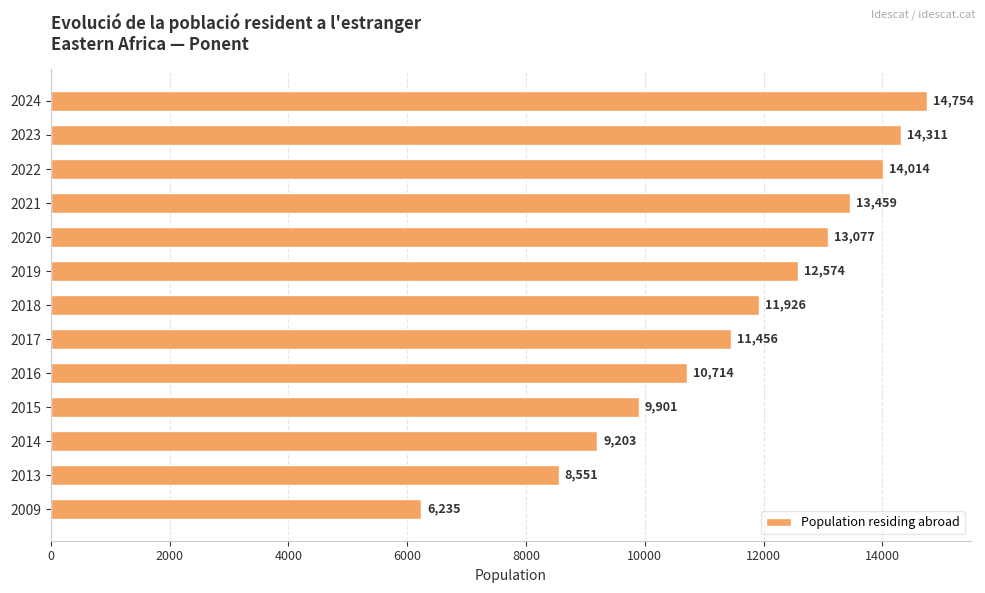

What is the difference between the maximum and minimum values?

8519